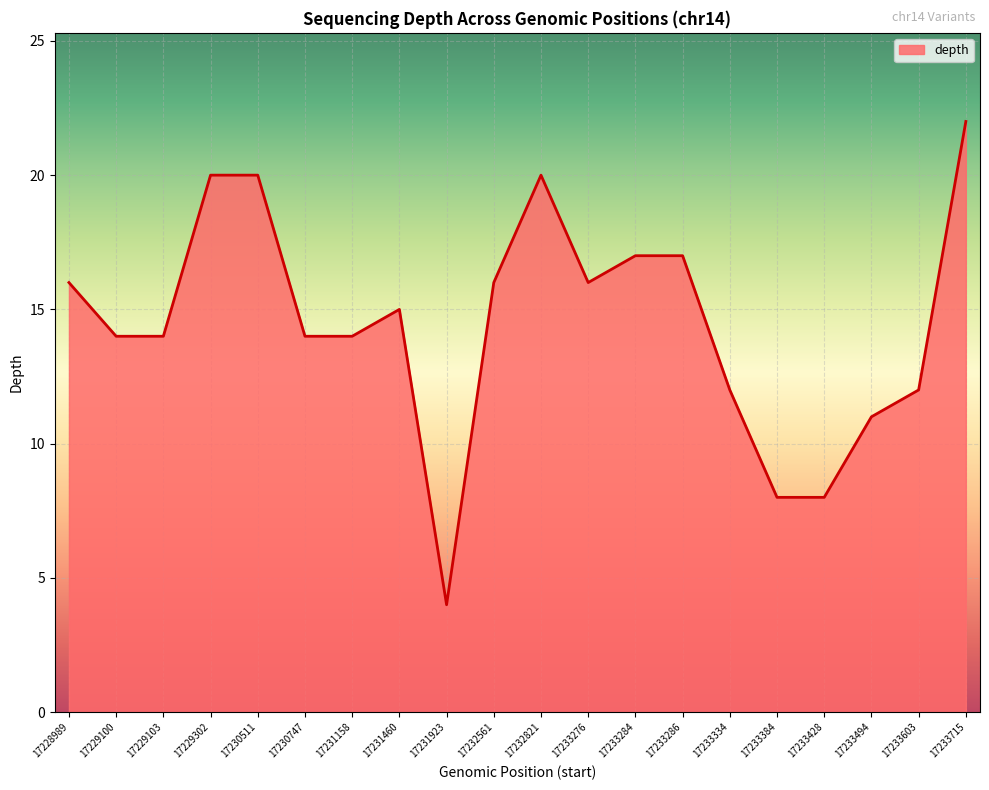

What is the change in value from 17229100 to 17229302?

+6